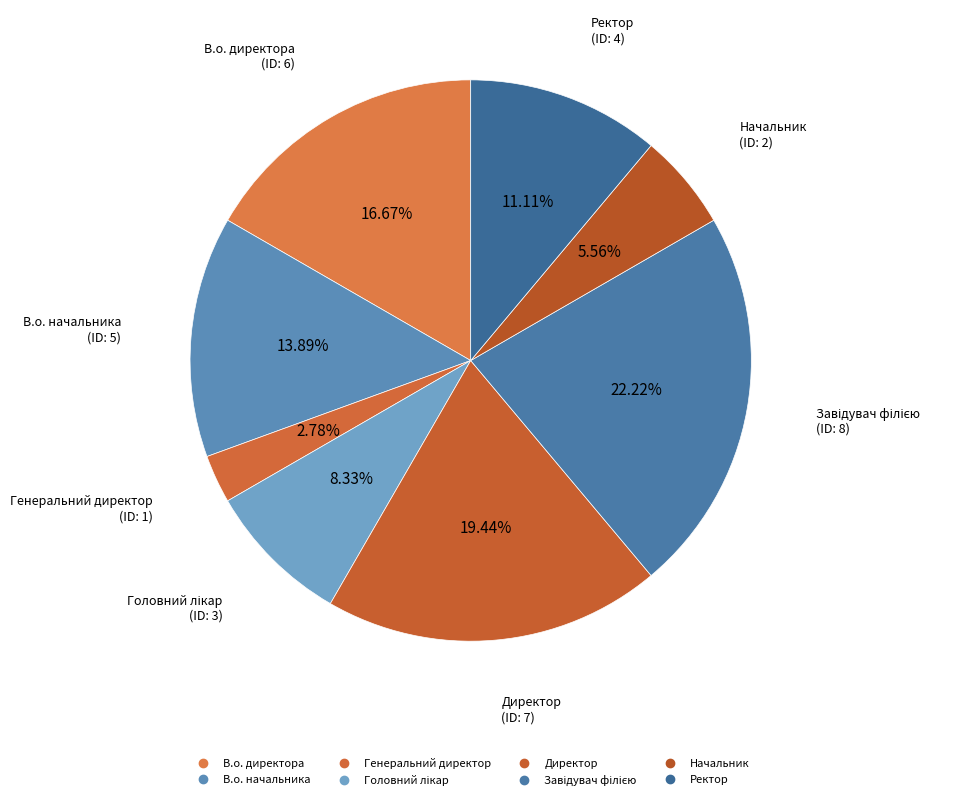

To the nearest percent, what portion does В.о. начальника represent?

14%